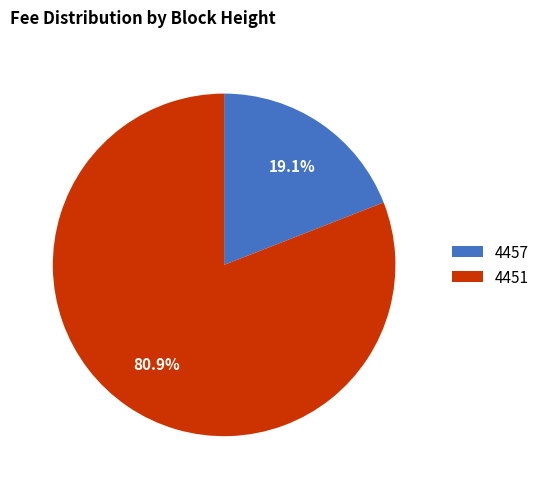

True or false: 4457 accounts for 19% of the total.

True